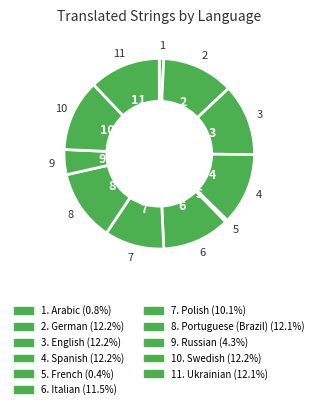

Which slice is the largest?

German